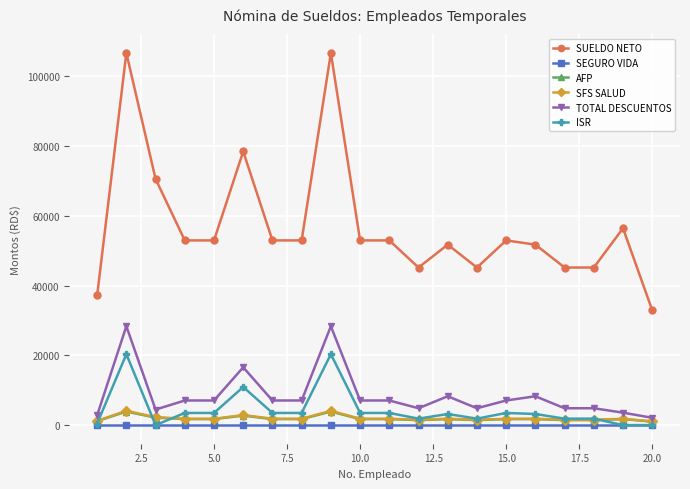

What is the lowest value of the SEGURO VIDA series?

25.0